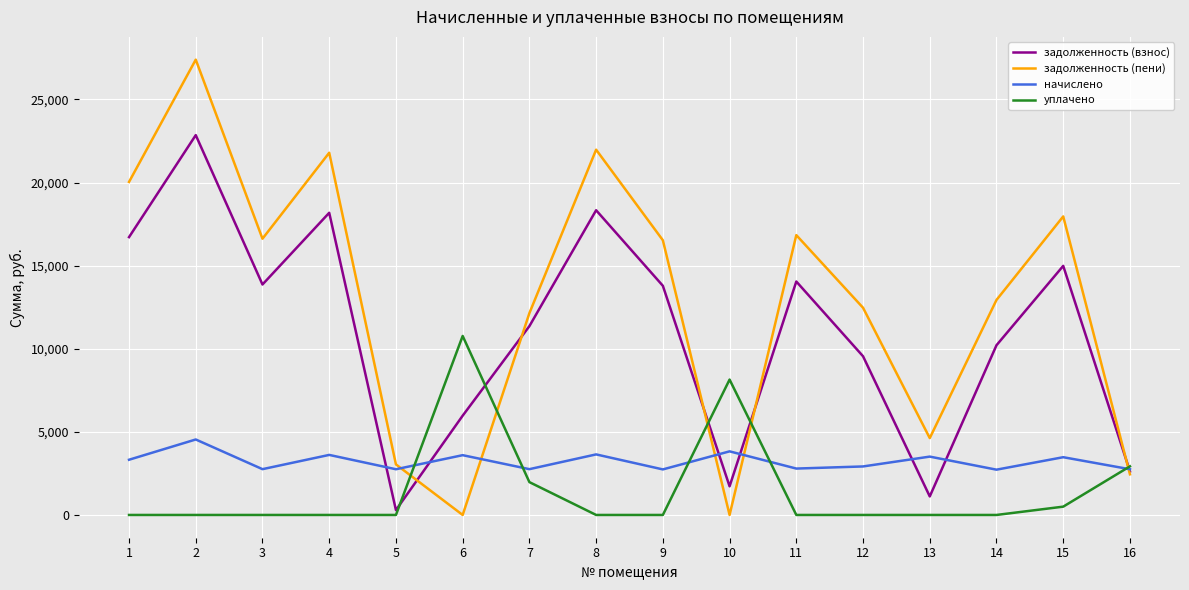

The value of начислено at 11 is 2791.3. True or false?

True